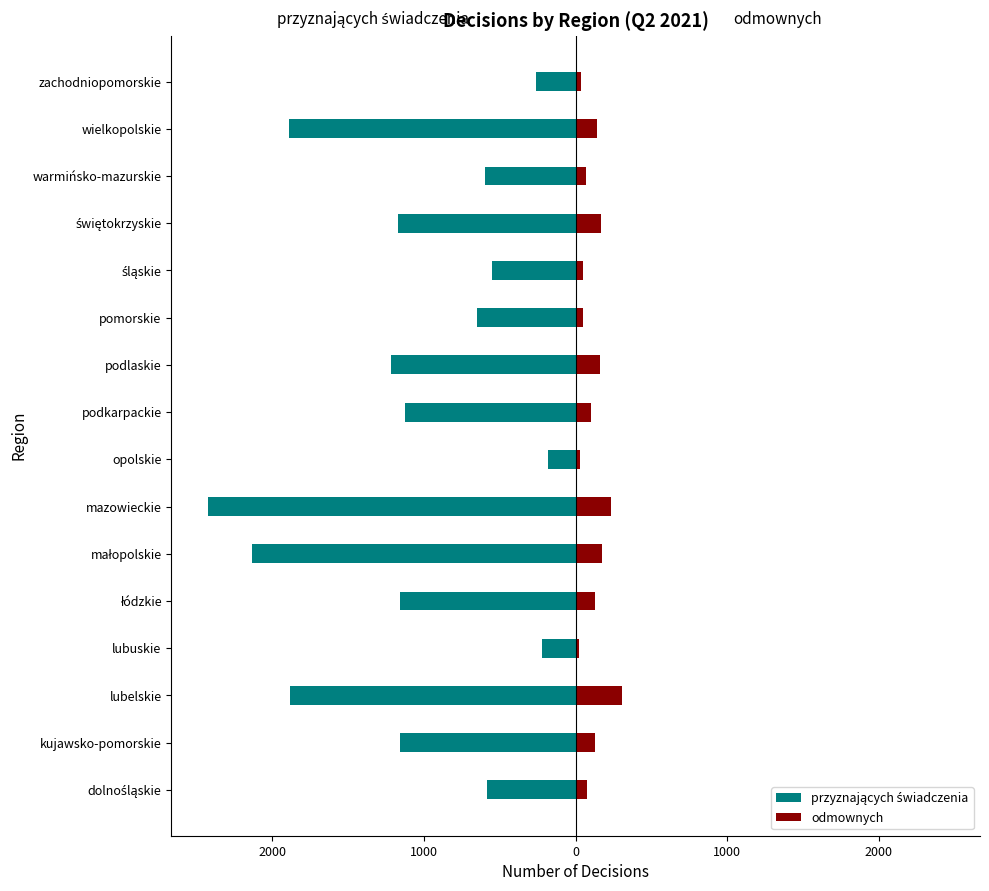

Rank the series by their average value, from highest to lowest.

odmownych, przyznających świadczenia